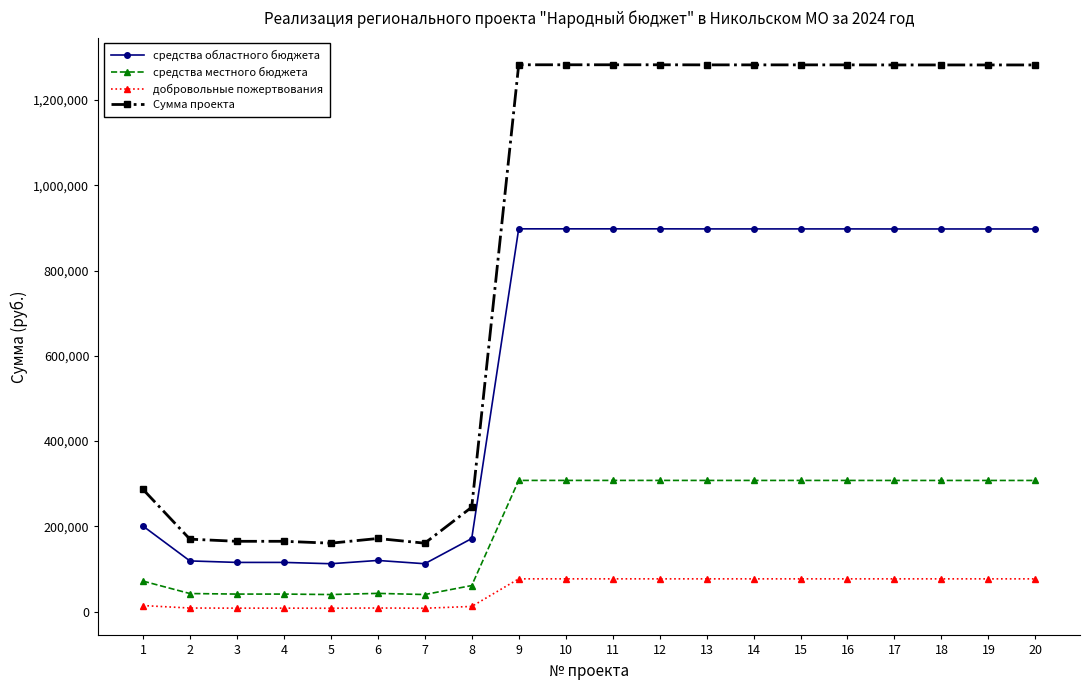

Is it true that добровольные пожертвования equals 14345.0 at 1?

True